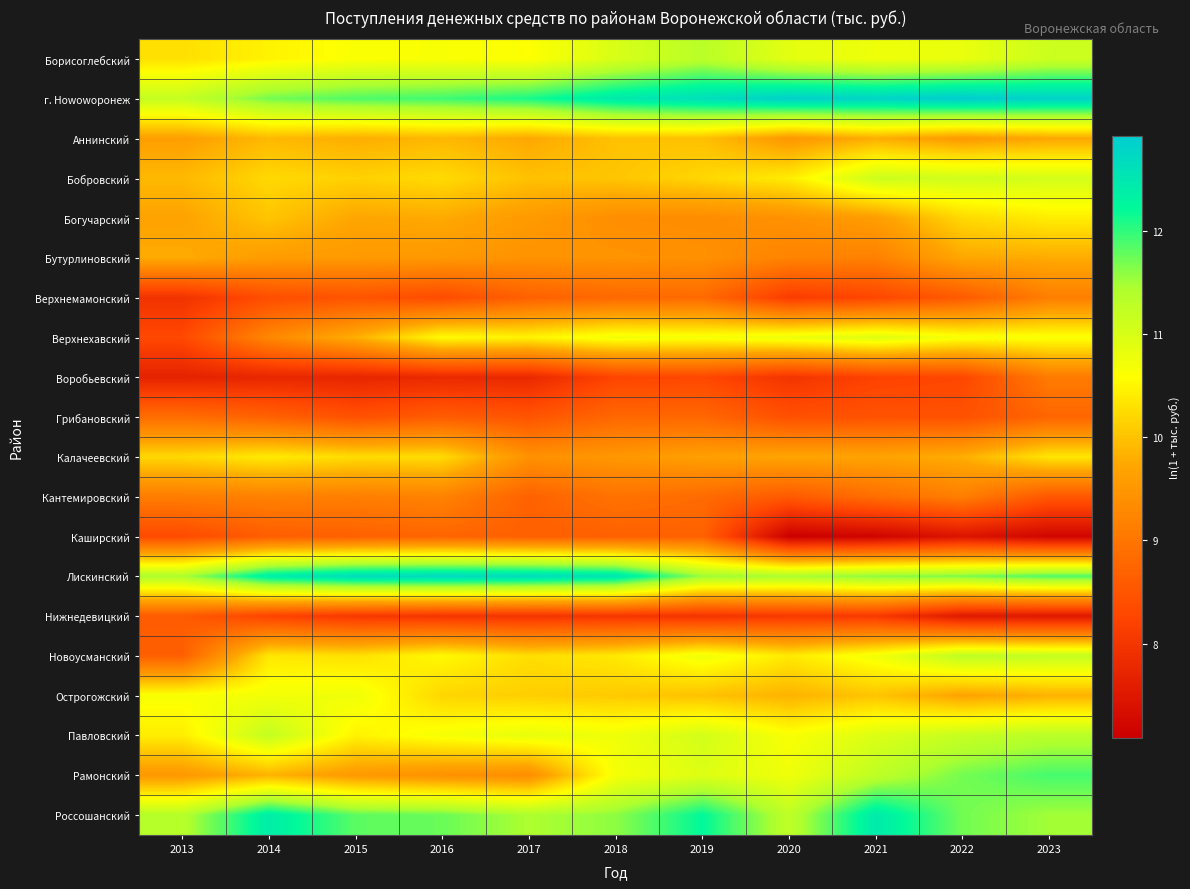

Which series has the largest total across all categories?

г. Нowowоронеж